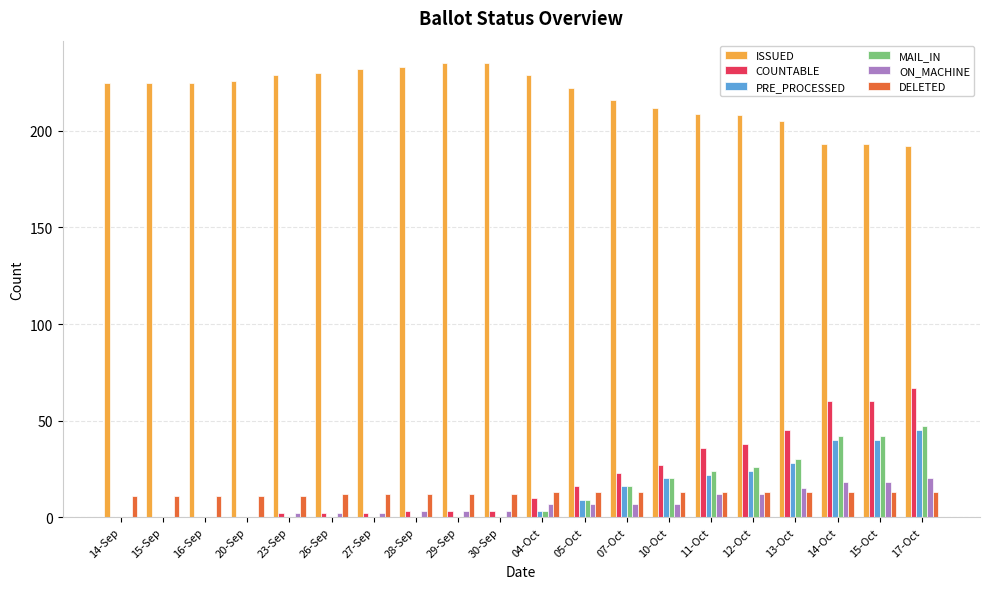

At which label does PRE_PROCESSED reach its peak?

17-Oct